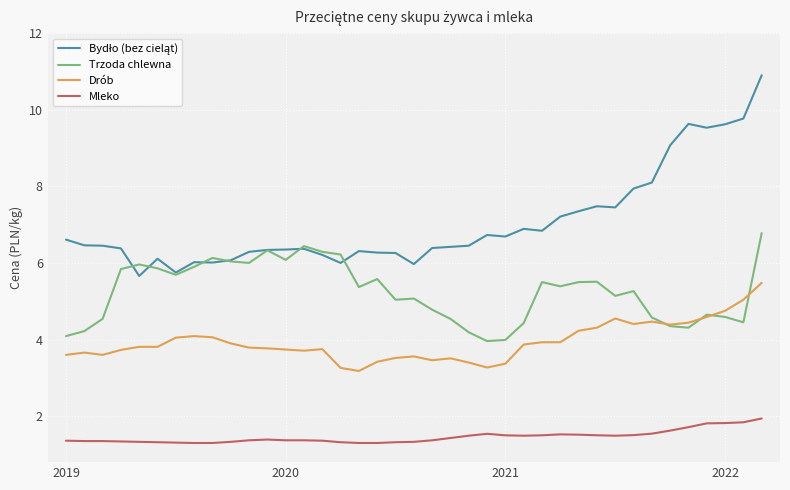

True or false: Mleko and Trzoda chlewna intersect in this chart.

False